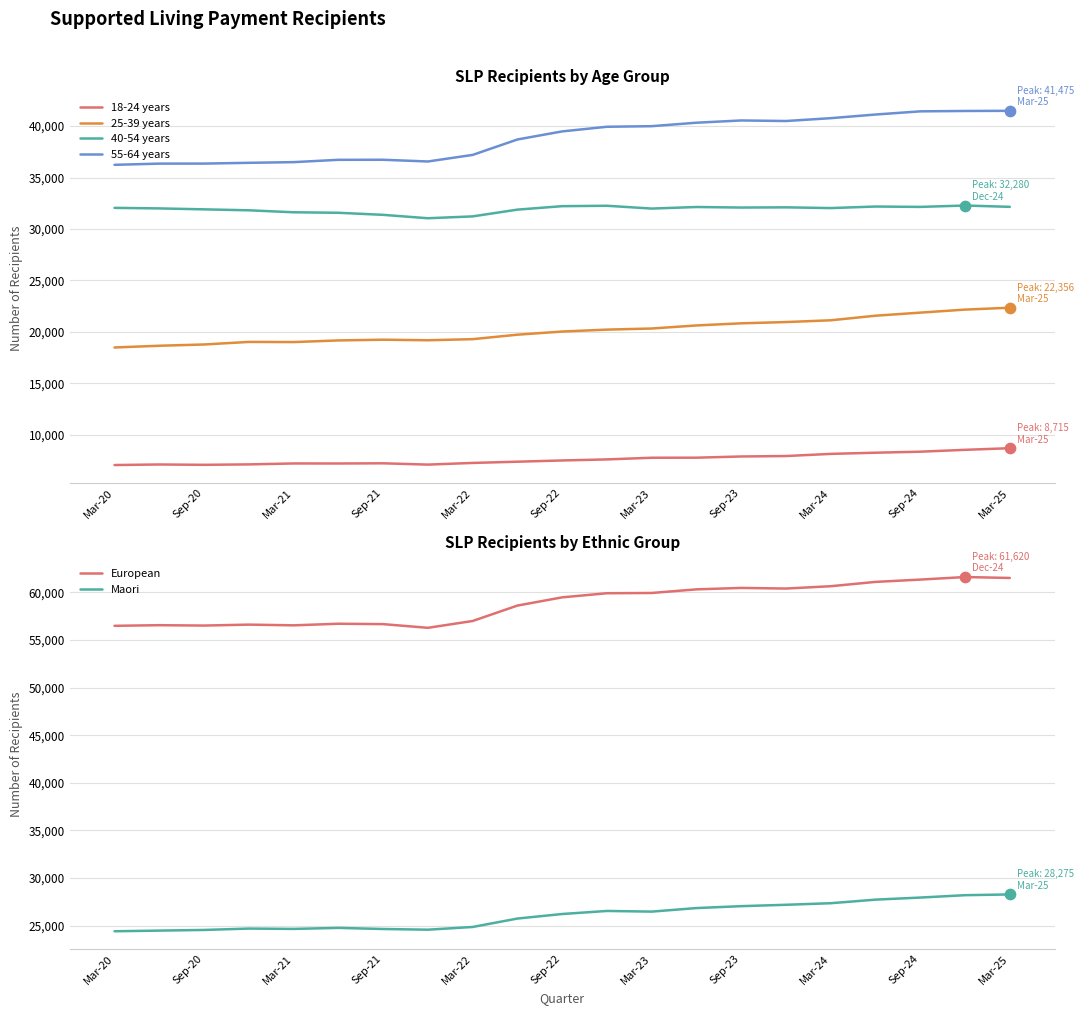

Which series has the largest Y range (max minus min)?

European